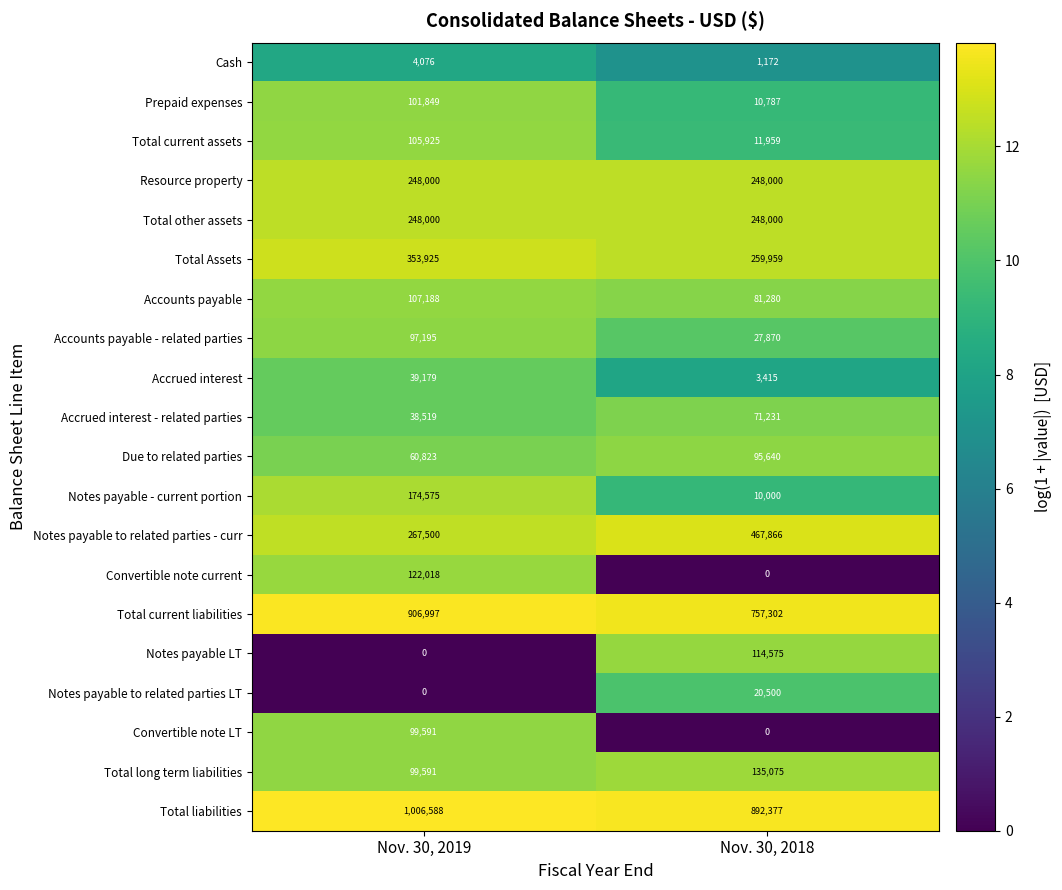

Which series has the widest spread of values?

Notes payable to related parties - curr